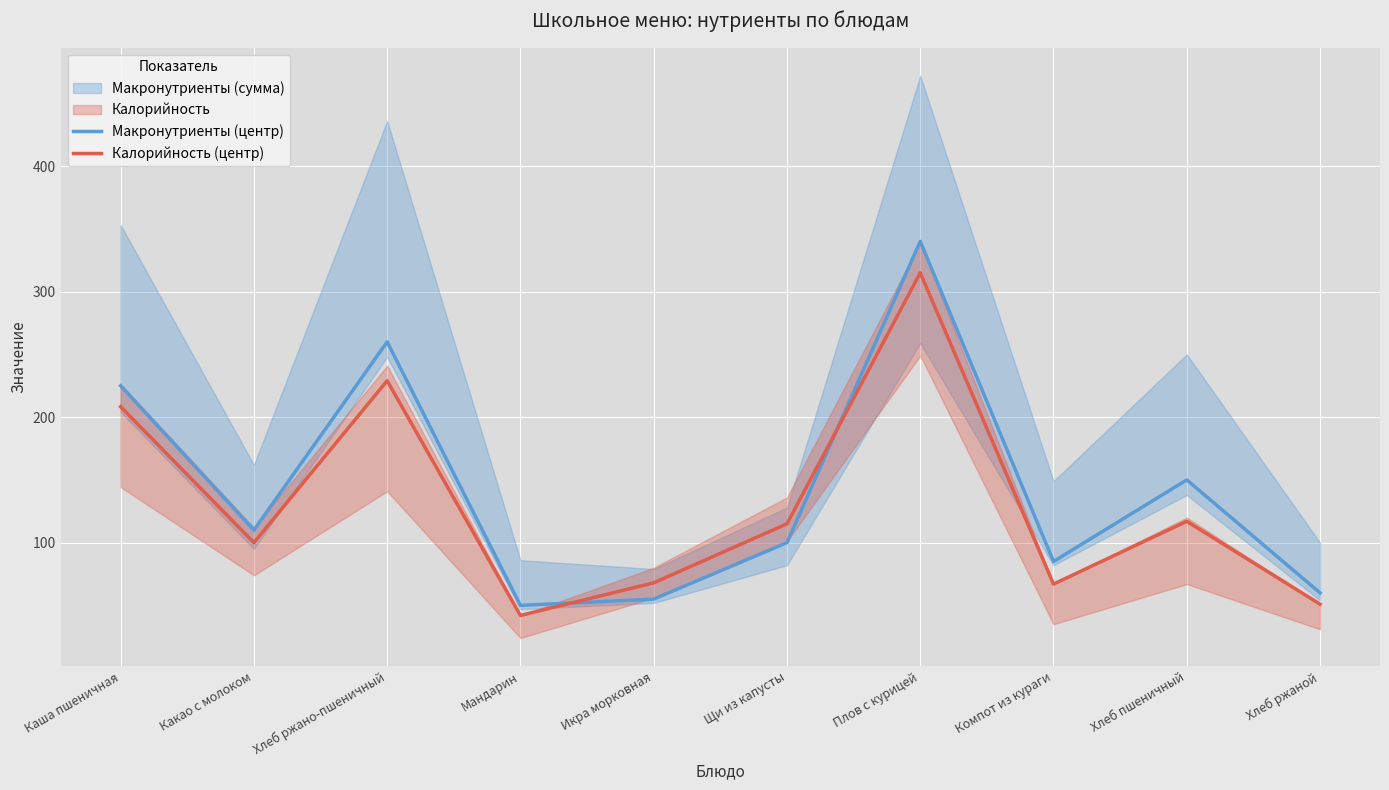

Where is Макронутриенты (центр) nearest to the value 195?

Каша пшеничная